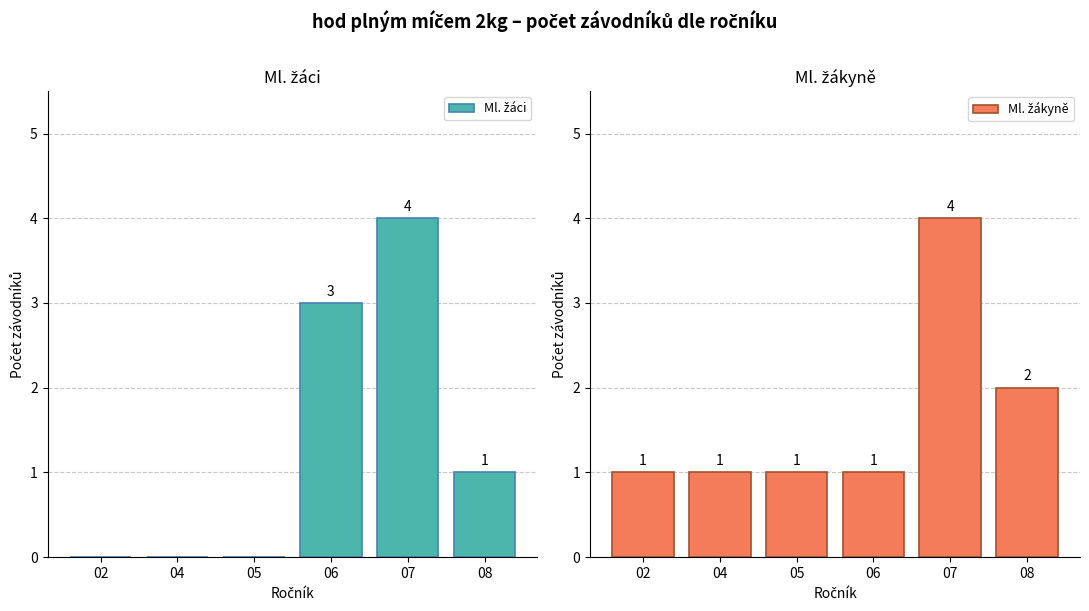

Is the value of Ml. žákyně at 06 greater than the value of Ml. žáci at 08?

No